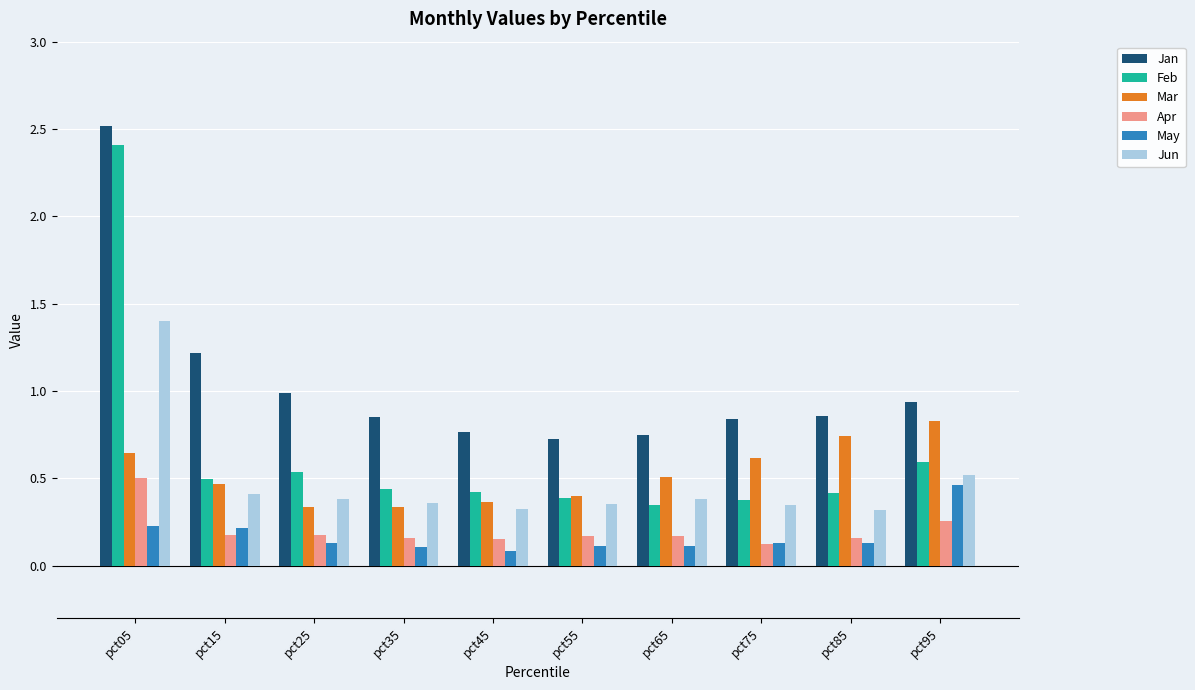

Is it true that Jan equals 0.4 at pct85?

False